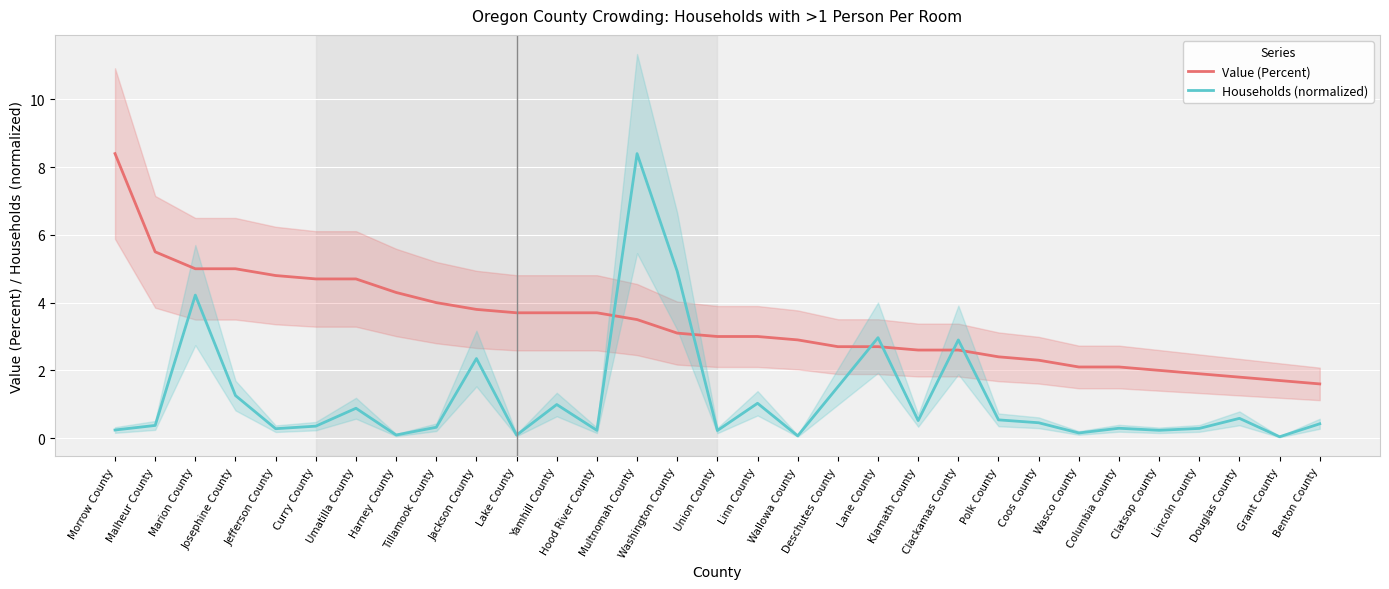

Where do Households (normalized) and Value (Percent) first cross each other?

Hood River County and Multnomah County